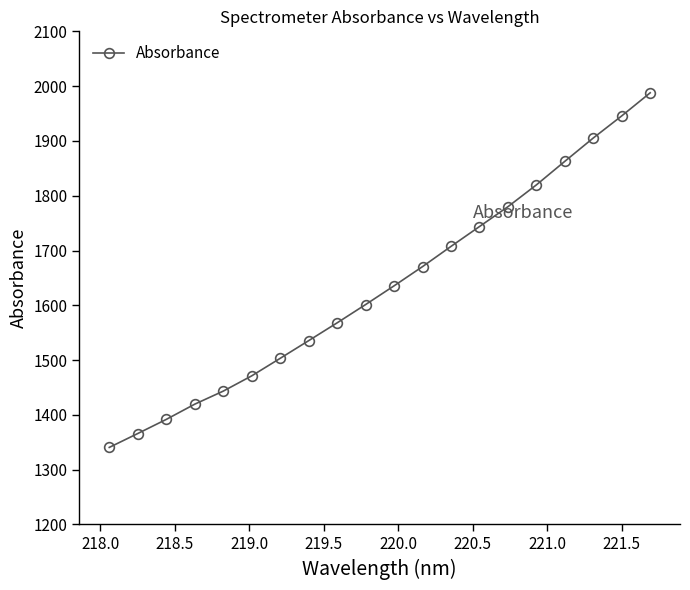

What is the greatest value displayed?

1987.8